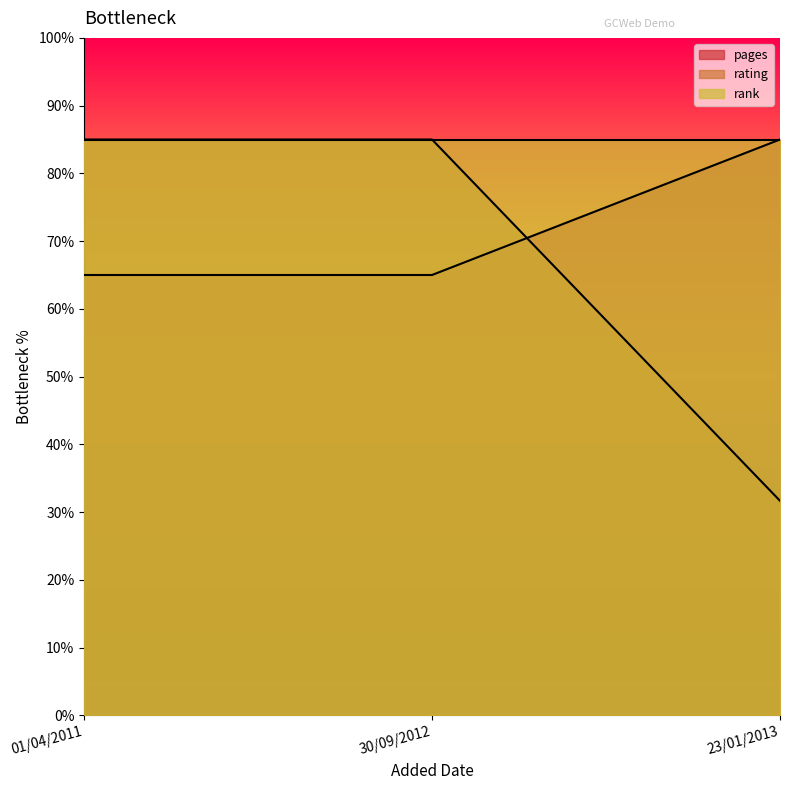

How many series are shown in this chart?

3